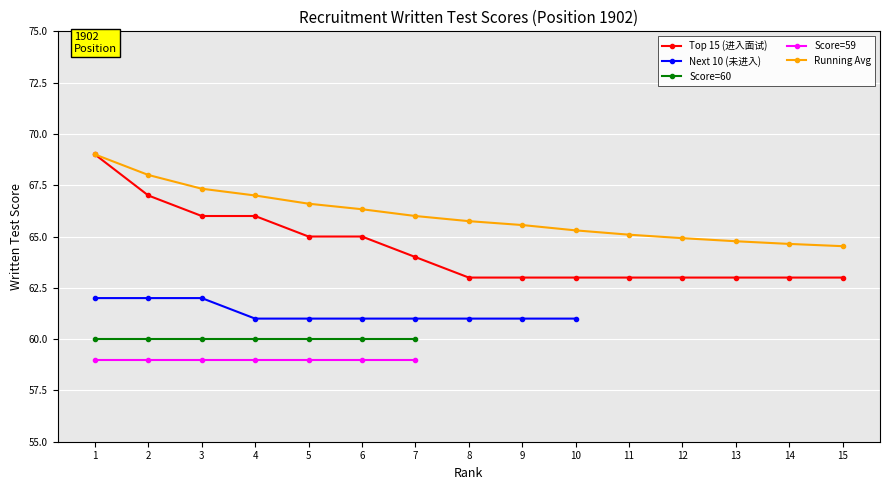

What is the spread (max minus min) of values at 12?

1.9